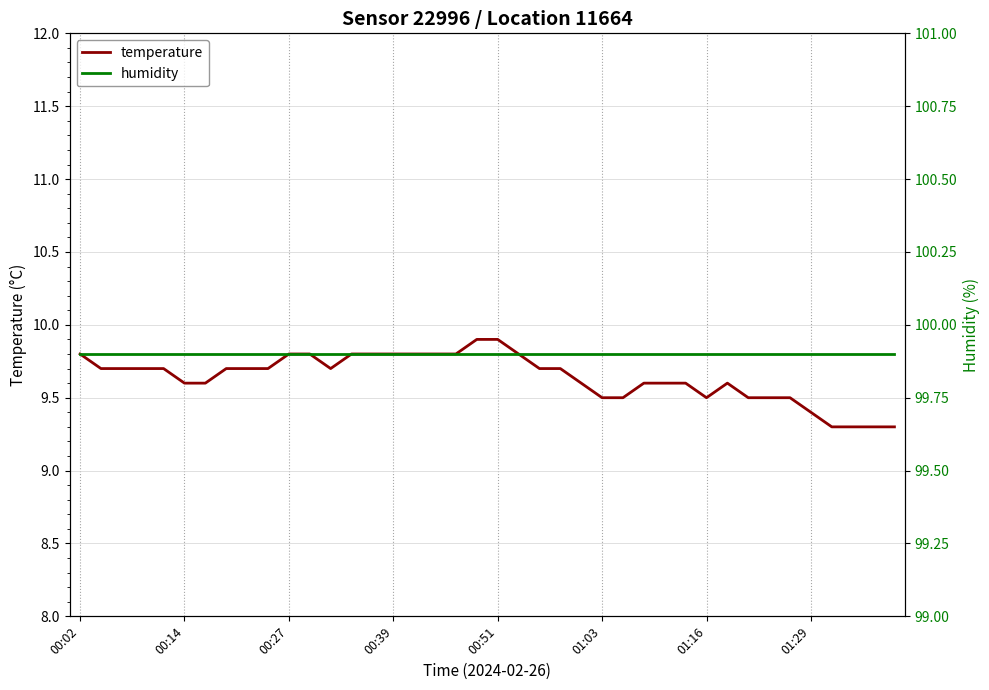

What is the maximum value for temperature?

9.9